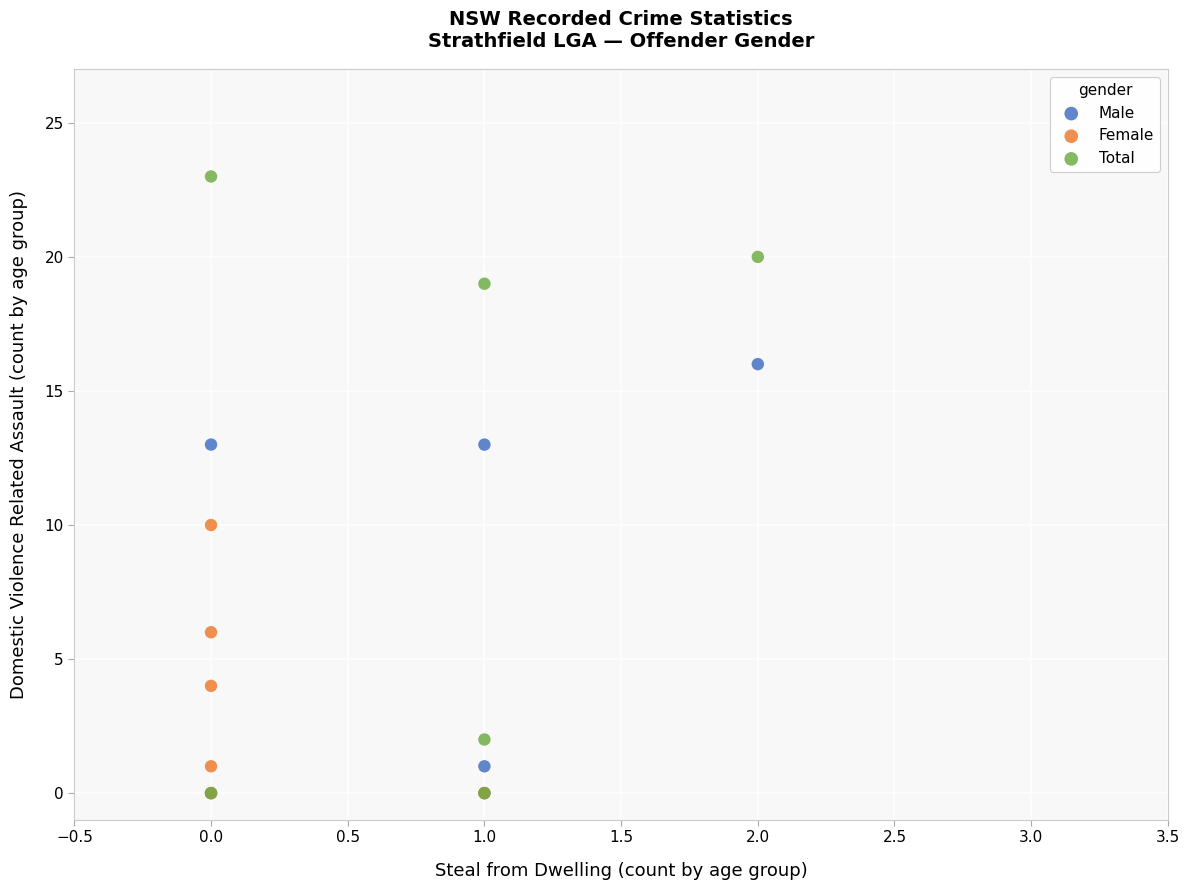

Which series reaches the maximum Y coordinate?

Total